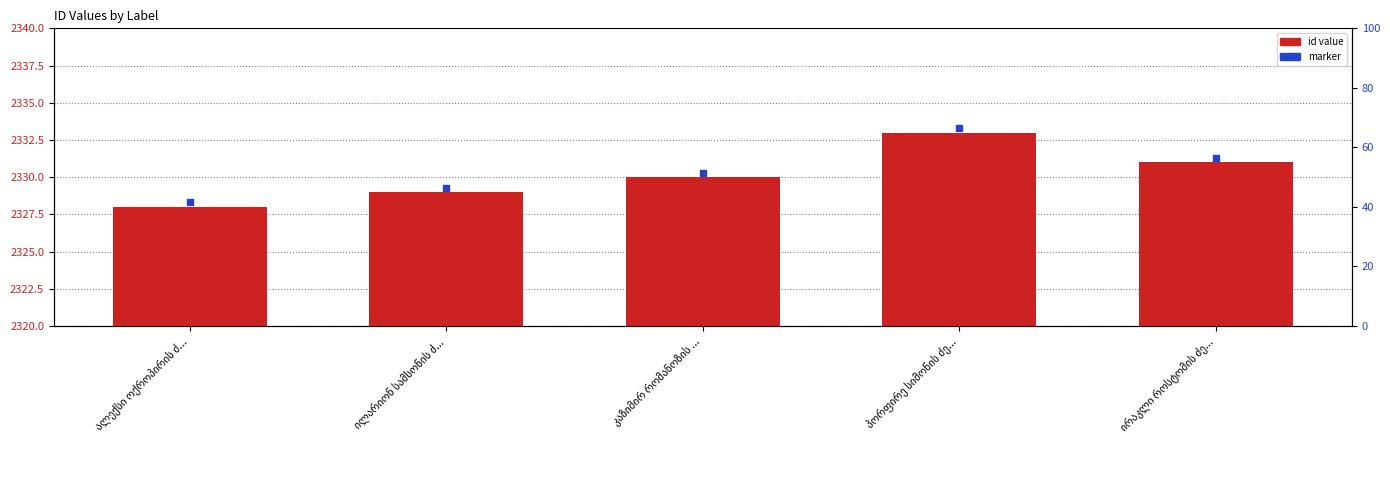

What is the total value across all series at კაზიმირ რომანოზის ...?

4660.3